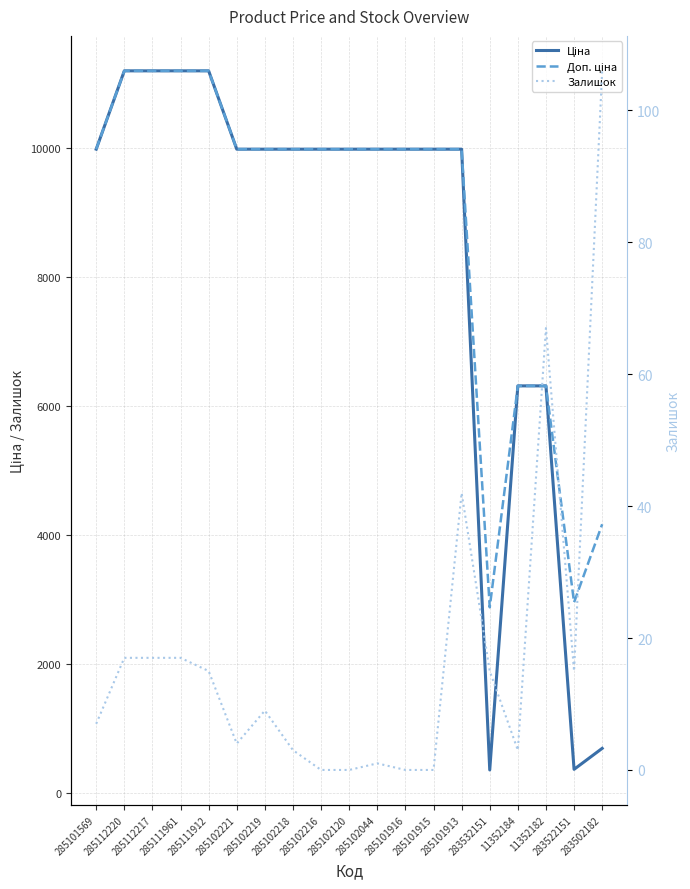

The Залишок series shows 15.0 at 285111912. True or false?

True